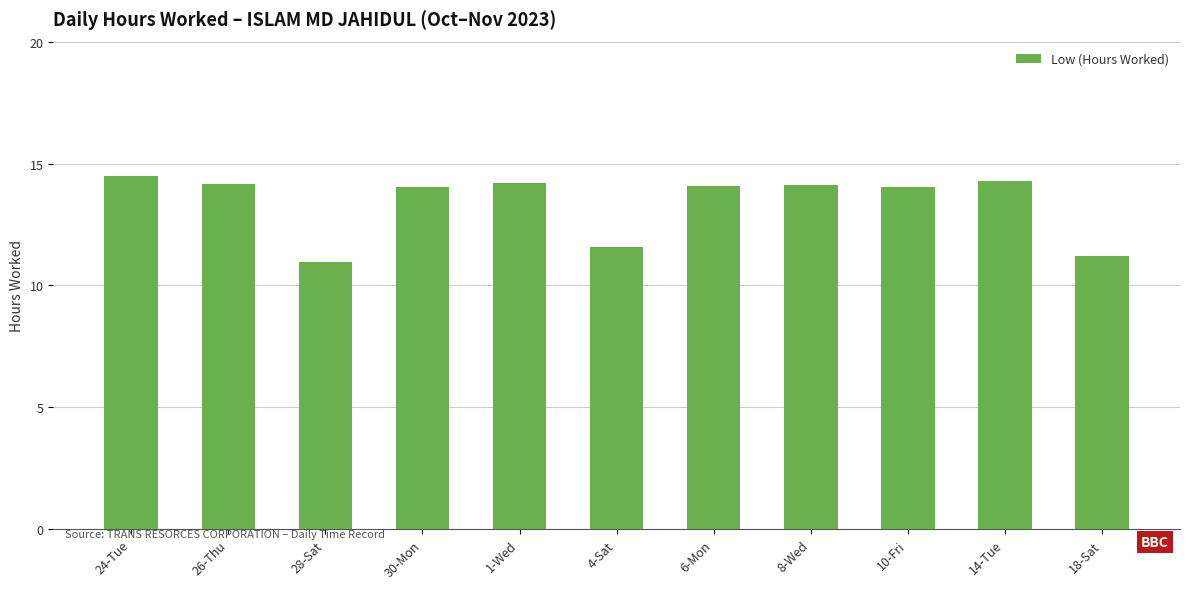

What is the average value?

13.4